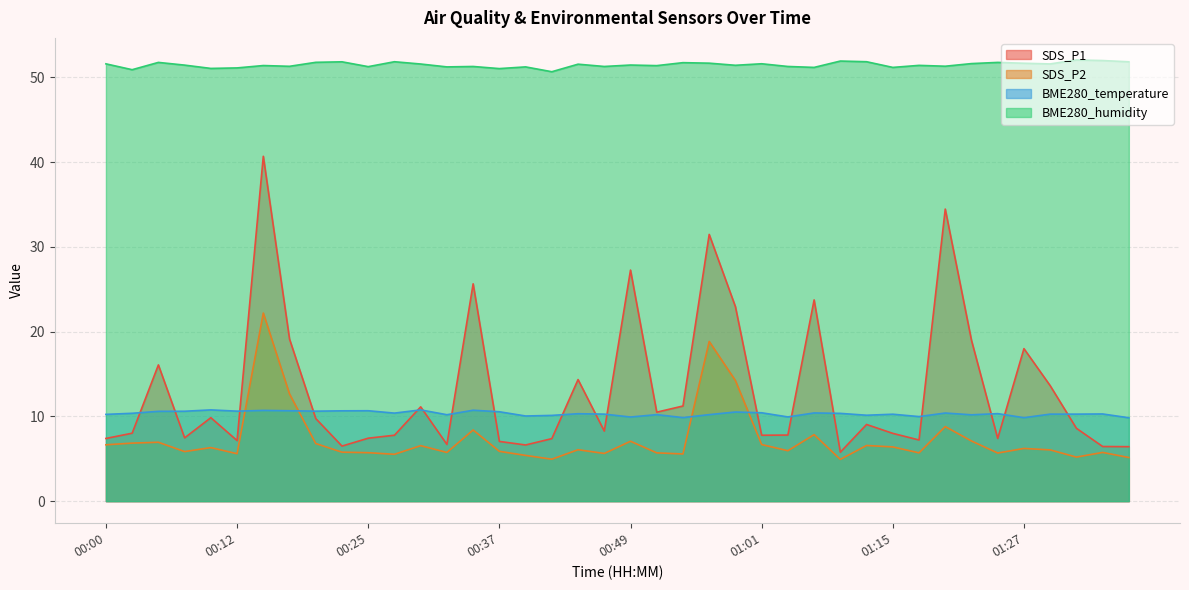

True or false: BME280_humidity has a value of 29.7 at 01:15.

False